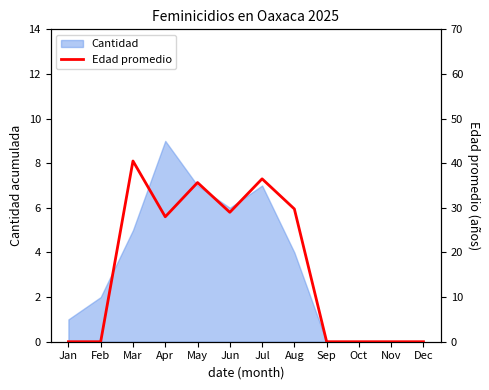

What is the value of the 4th point from the left?

28.0